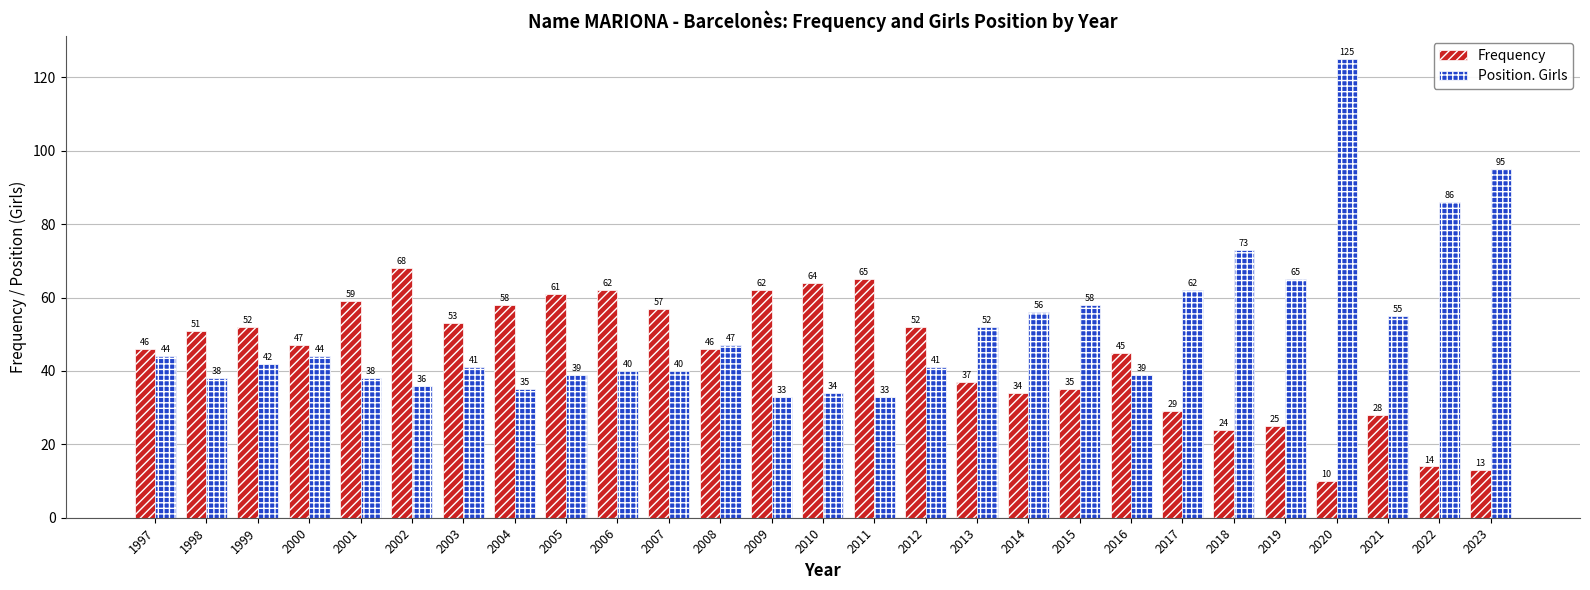

At which label is Position. Girls closest to 79?

2018